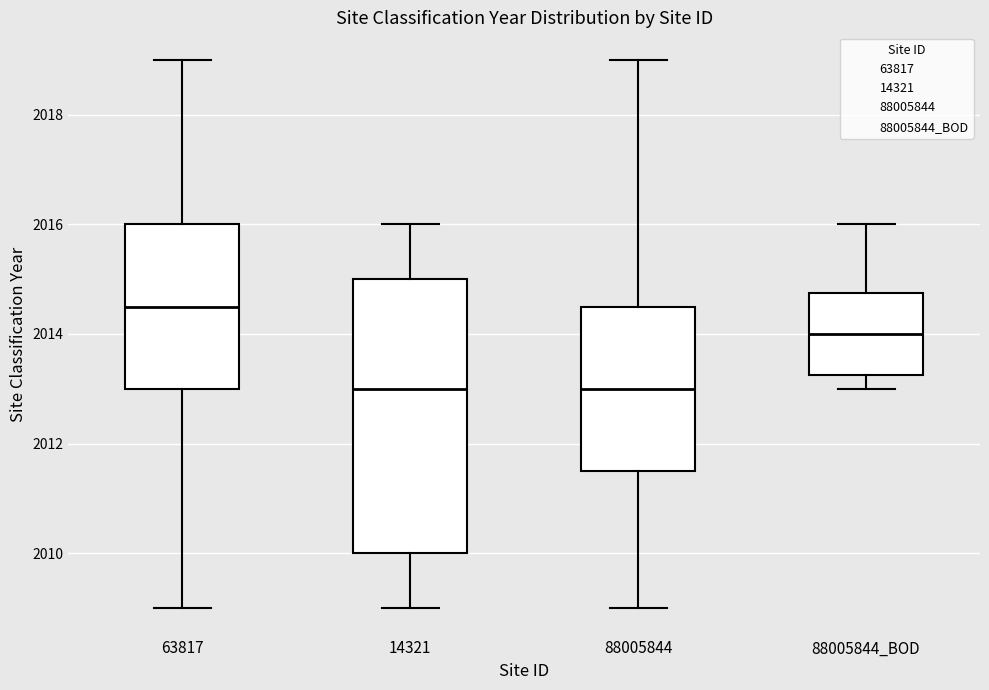

Which box has the highest median line?

63817